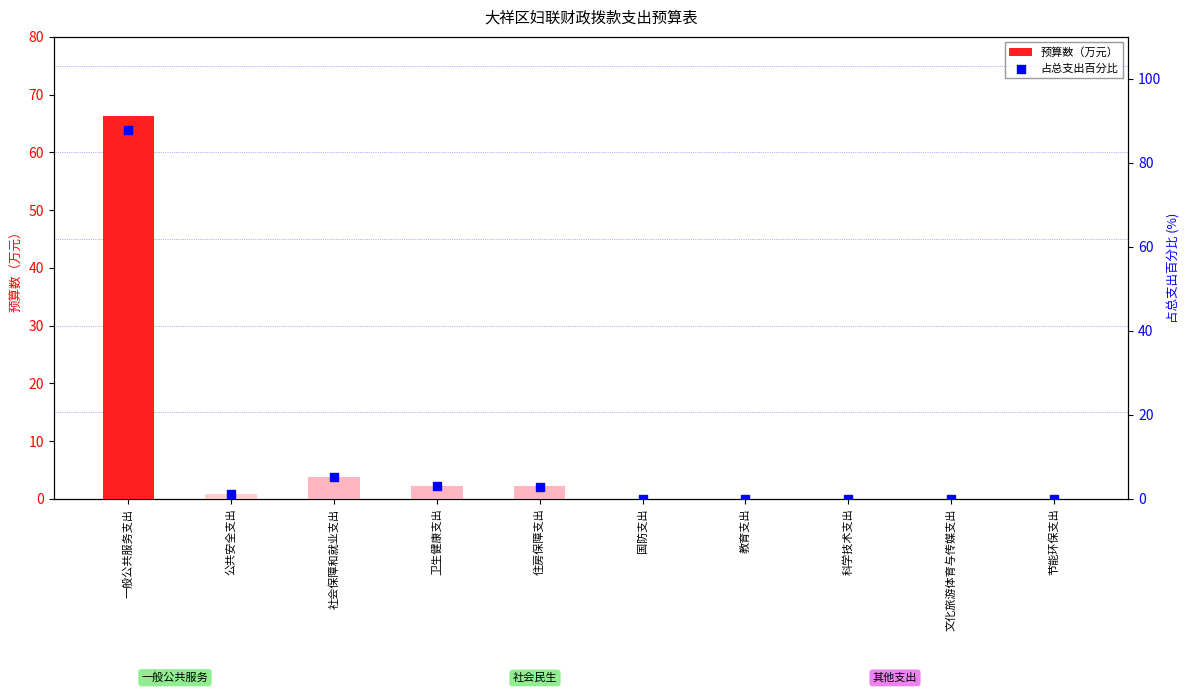

Which series reaches the minimum Y coordinate?

预算数（万元）